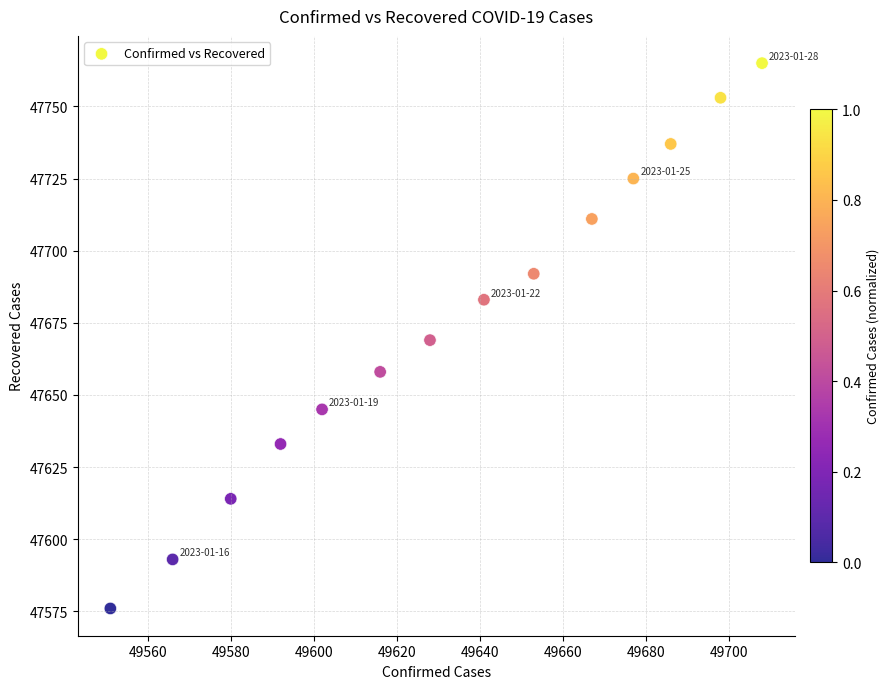

What is the range of Y values (max minus min)?

189